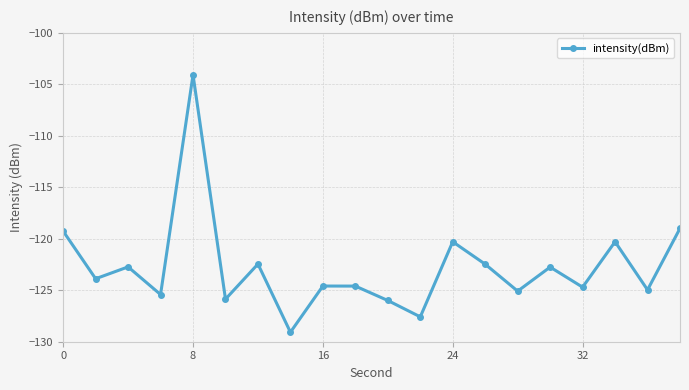

How many lines are shown in the chart?

1